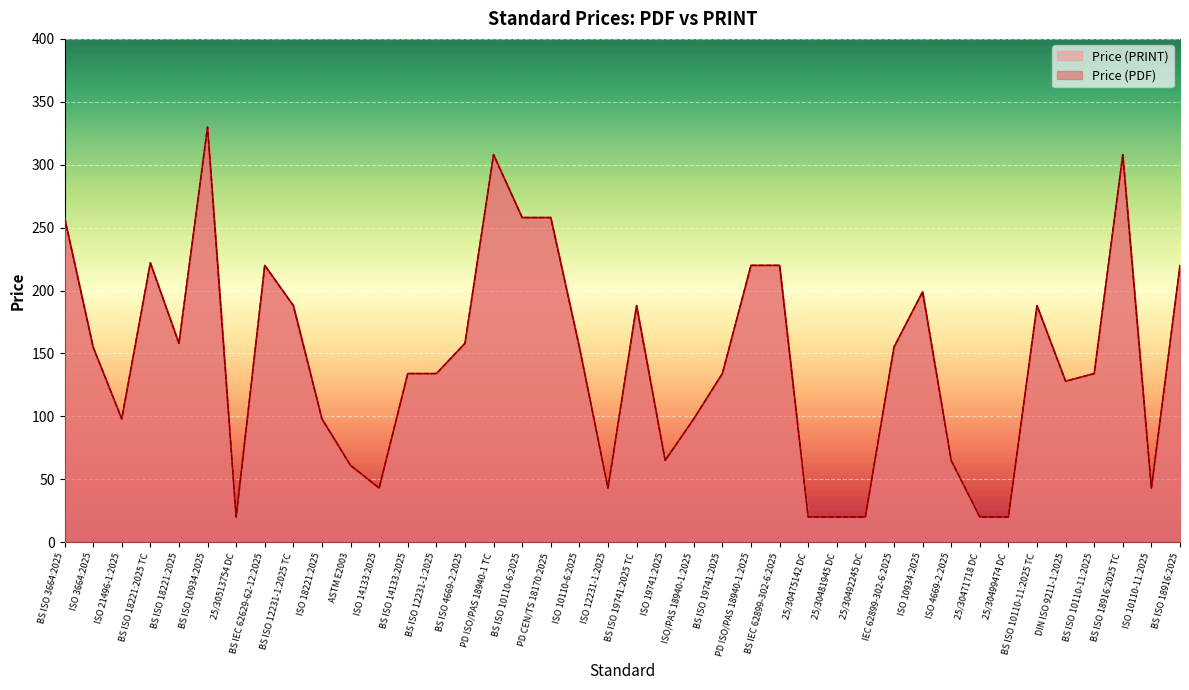

How many values in the Price (PDF) series are below 155?

20